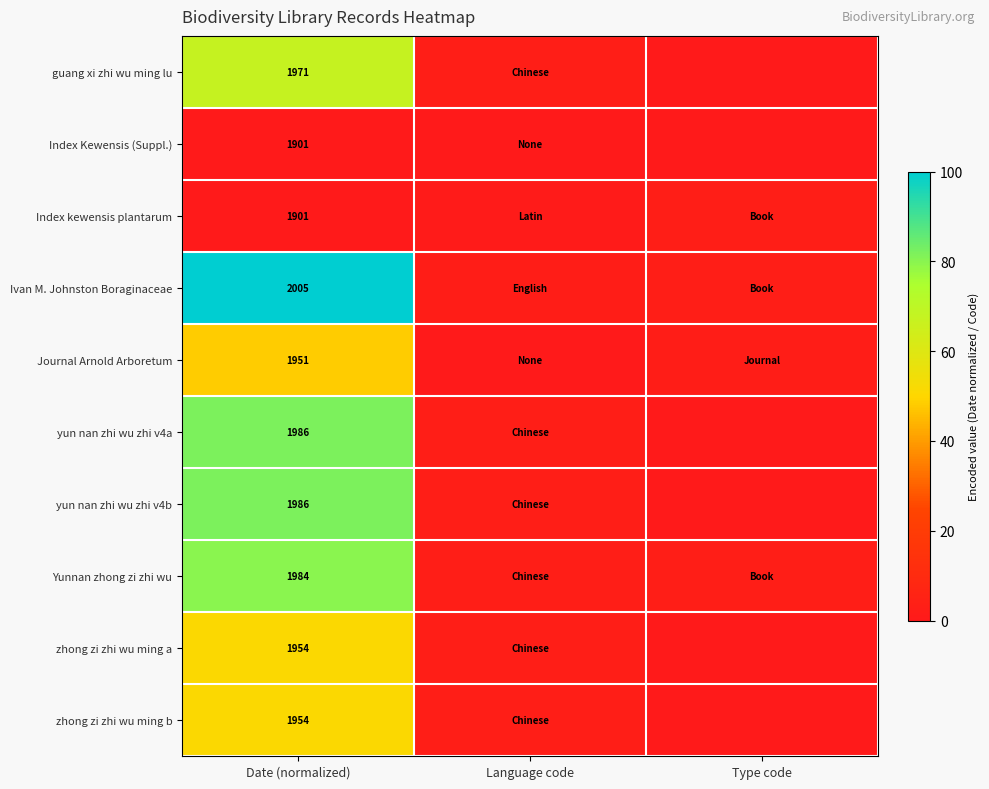

How many data points does each series have?

3